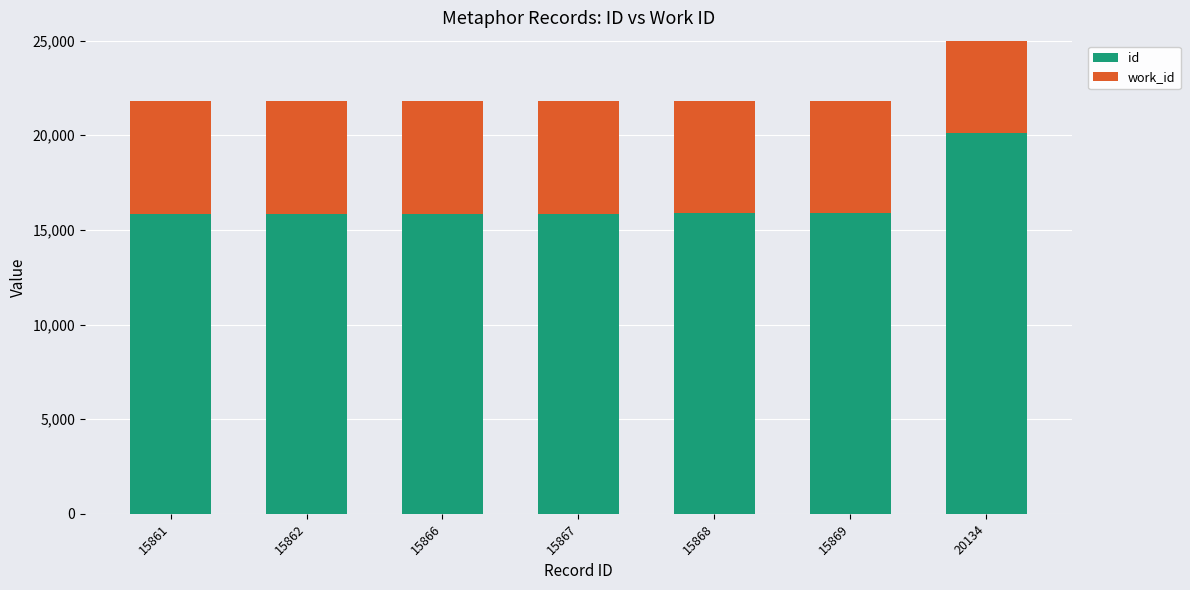

What is the greatest value displayed?

20134